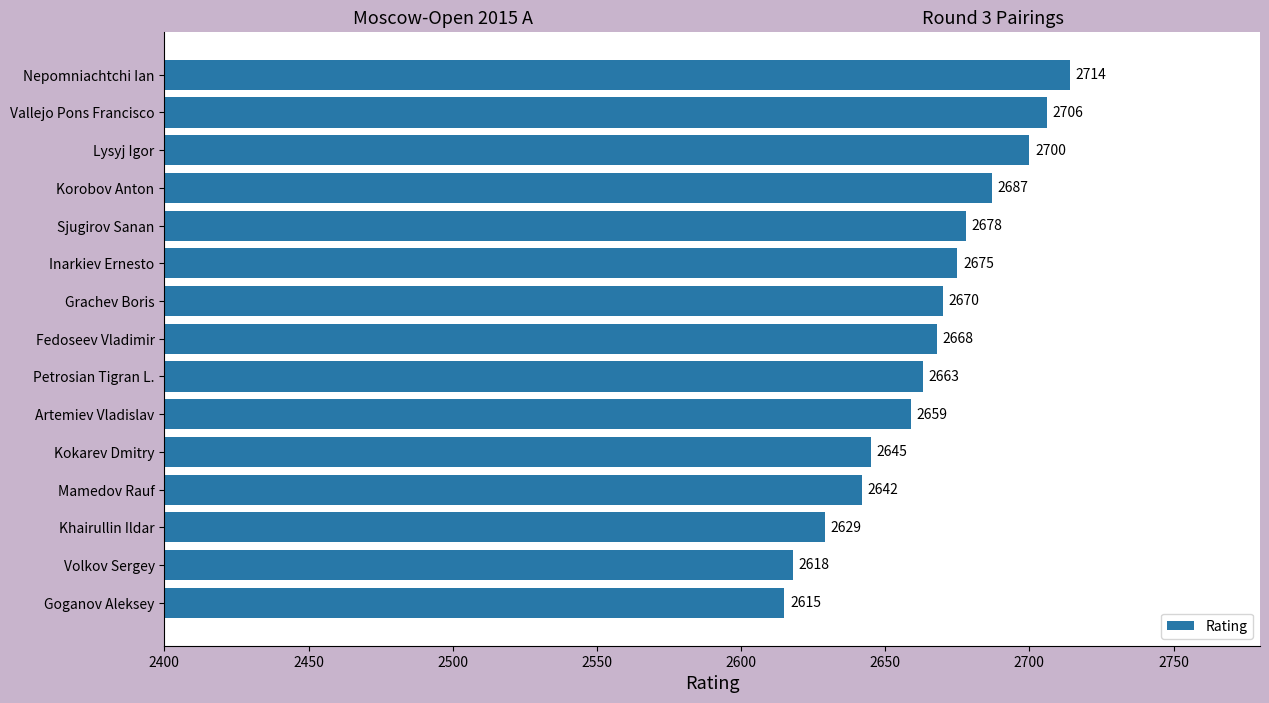

Rank the categories by value from highest to lowest.

Nepomniachtchi Ian, Vallejo Pons Francisco, Lysyj Igor, Korobov Anton, Sjugirov Sanan, Inarkiev Ernesto, Grachev Boris, Fedoseev Vladimir, Petrosian Tigran L., Artemiev Vladislav, Kokarev Dmitry, Mamedov Rauf, Khairullin Ildar, Volkov Sergey, Goganov Aleksey